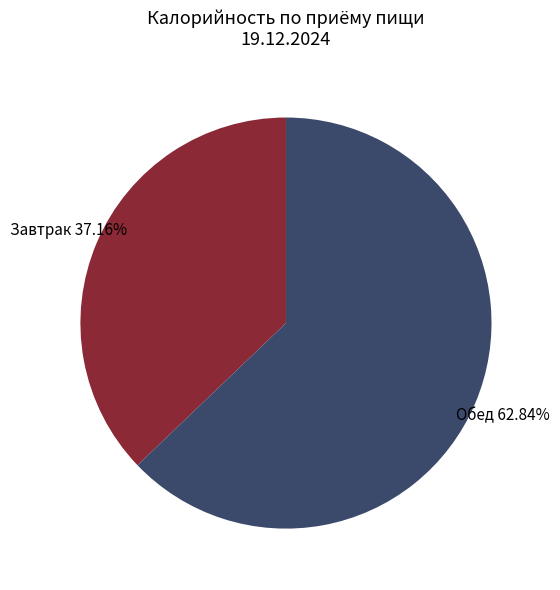

Does any single category account for the majority?

Yes